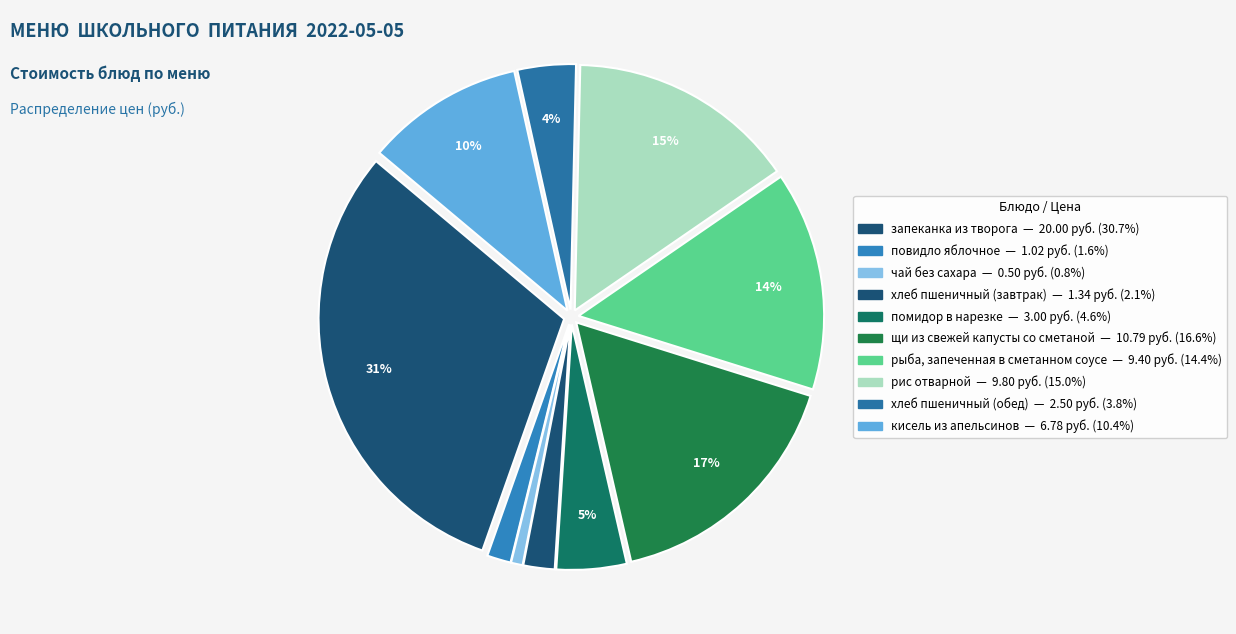

Count the number of slices in the pie.

10